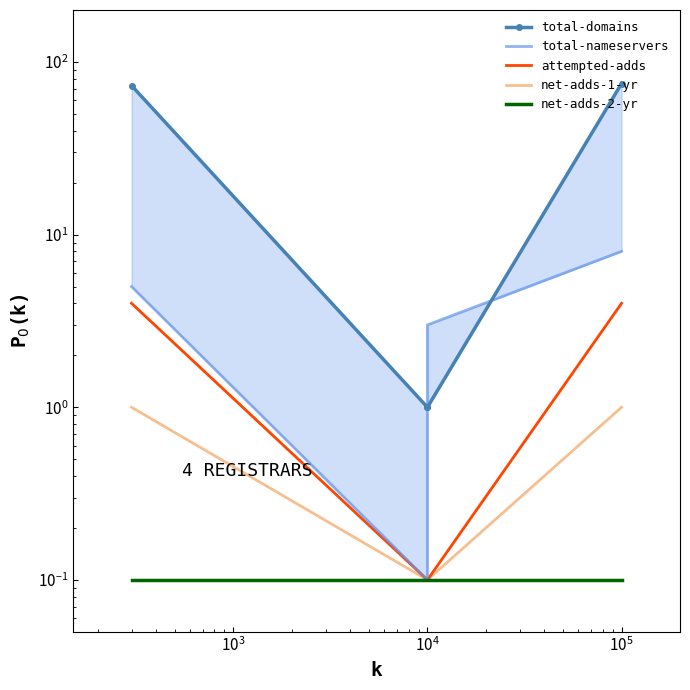

What is the sum of all total-domains values?

150.0